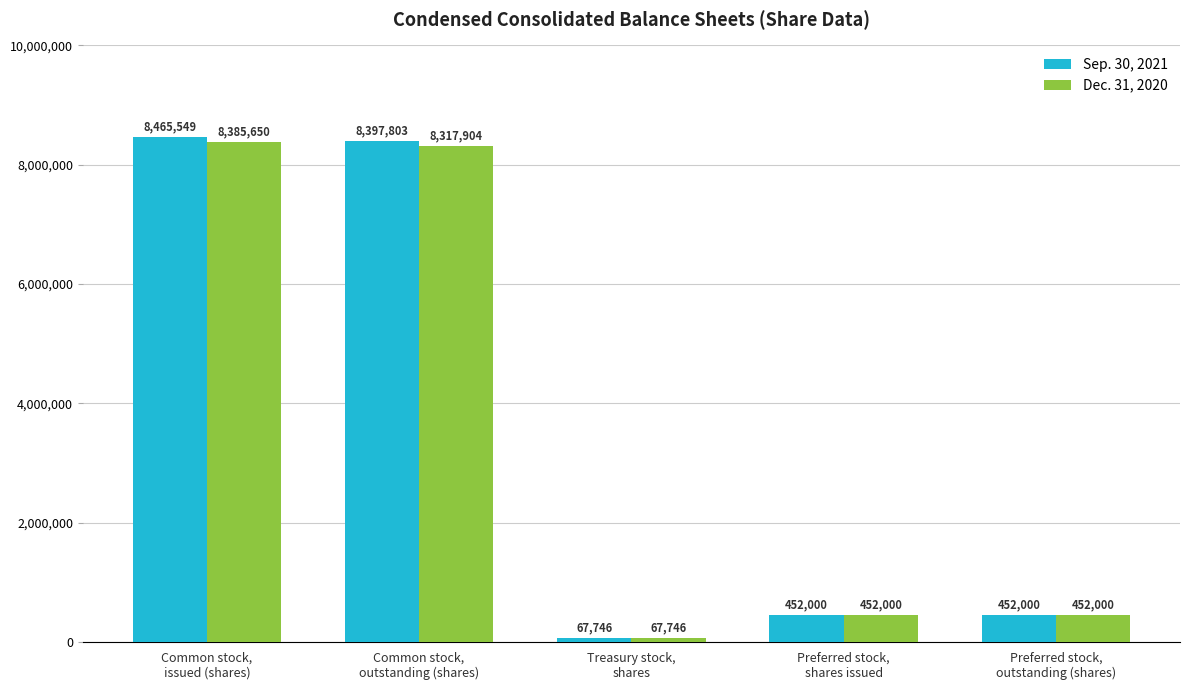

Reading right to left, what are all the values shown in this chart?

Sep. 30, 2021: 452000	452000	67746	8397803	8465549
Dec. 31, 2020: 452000	452000	67746	8317904	8385650